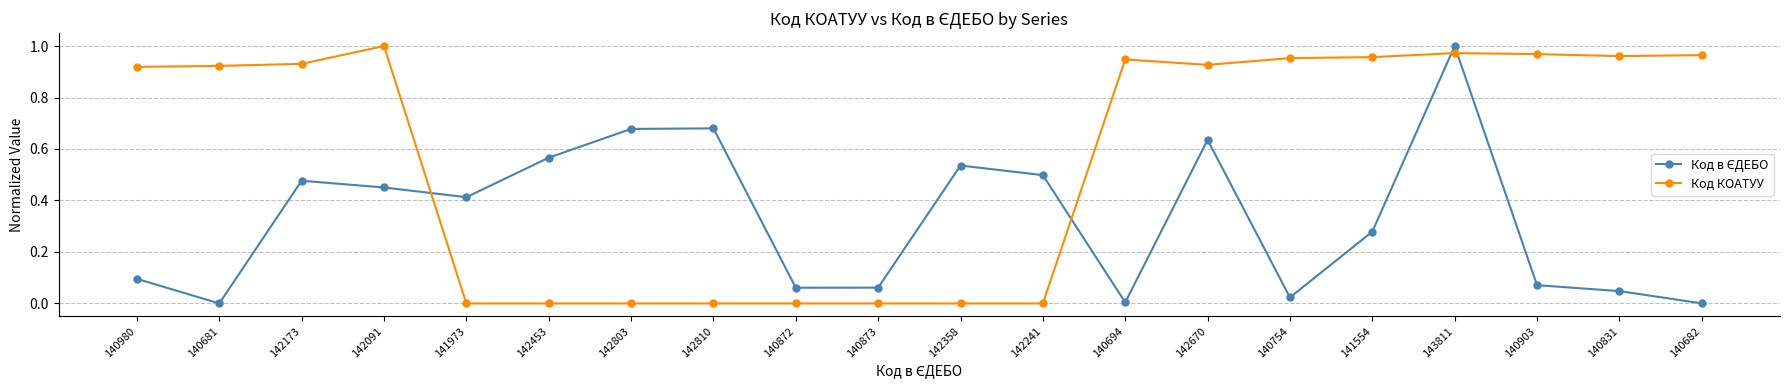

What position from the left is 140694?

13